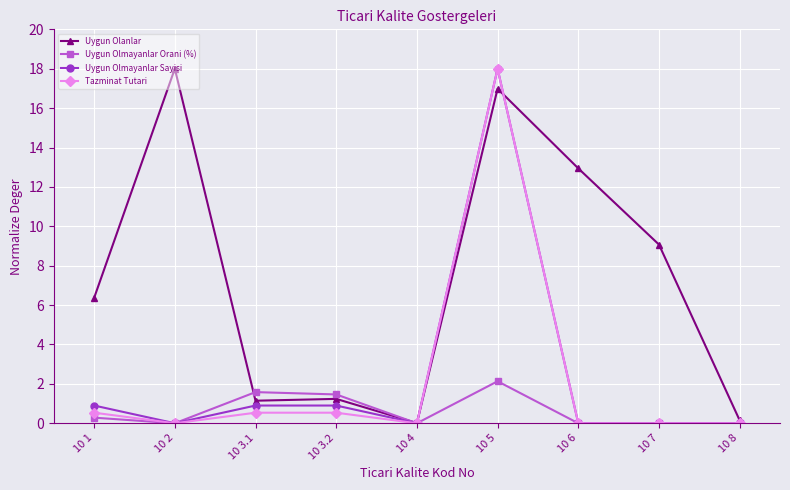

What is the value of the Uygun Olmayanlar Sayisi point at the 4th from the left?

0.9